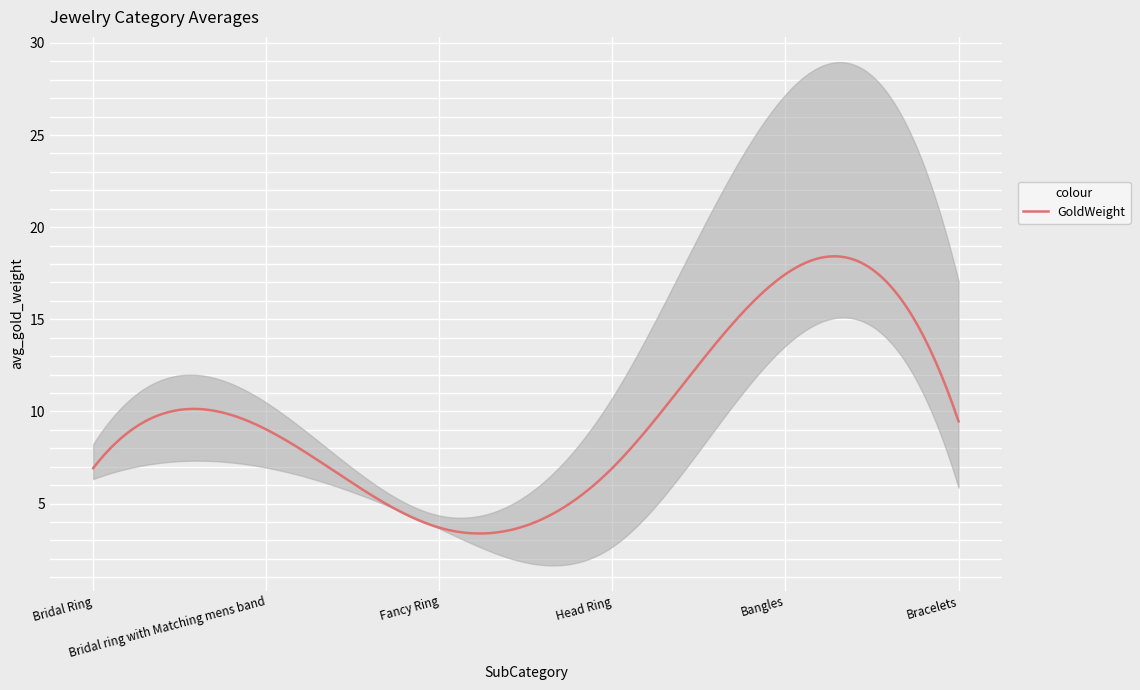

What is the value of the AvgGoldWeight point at the 1st from the left?

6.9